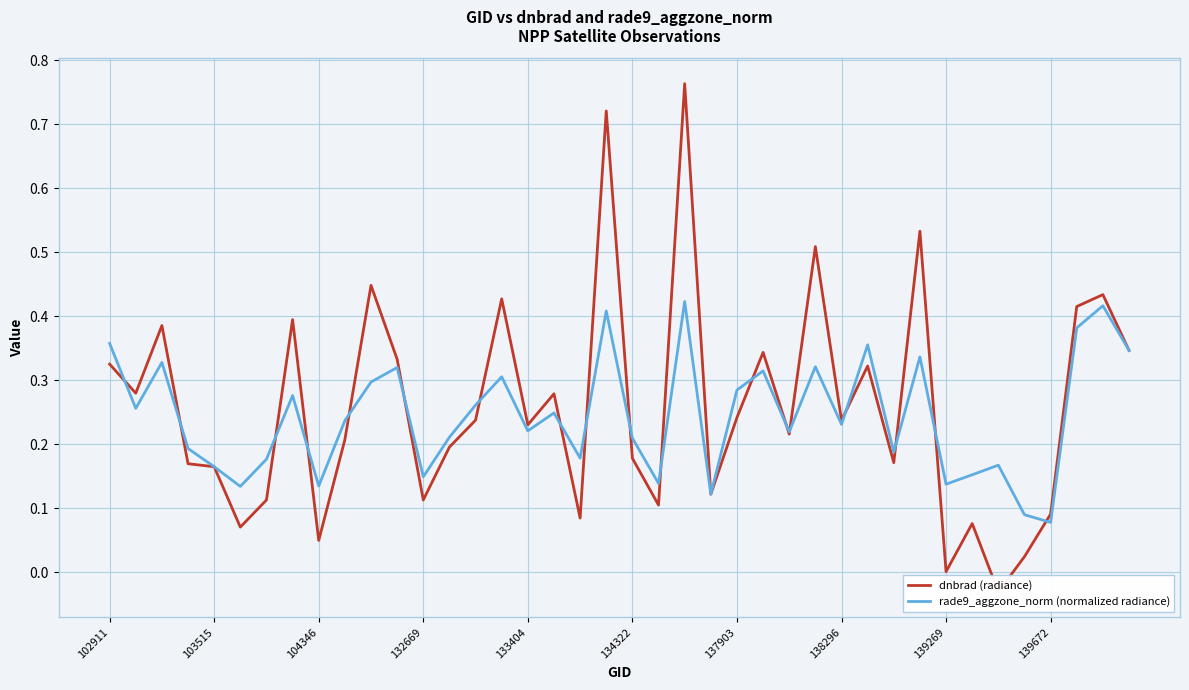

Is it true that rade9_aggzone_norm (normalized radiance) equals 0.0 at 139269?

False